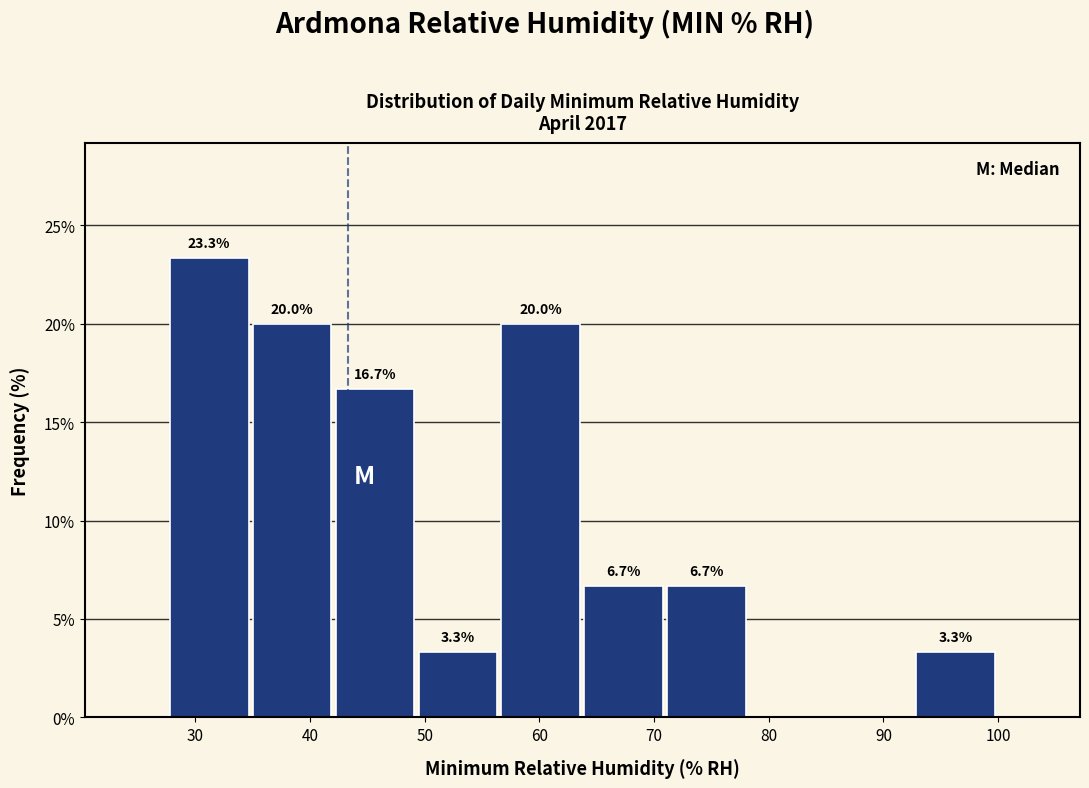

Over which range of the x-axis is the bar tallest?

28 to 35